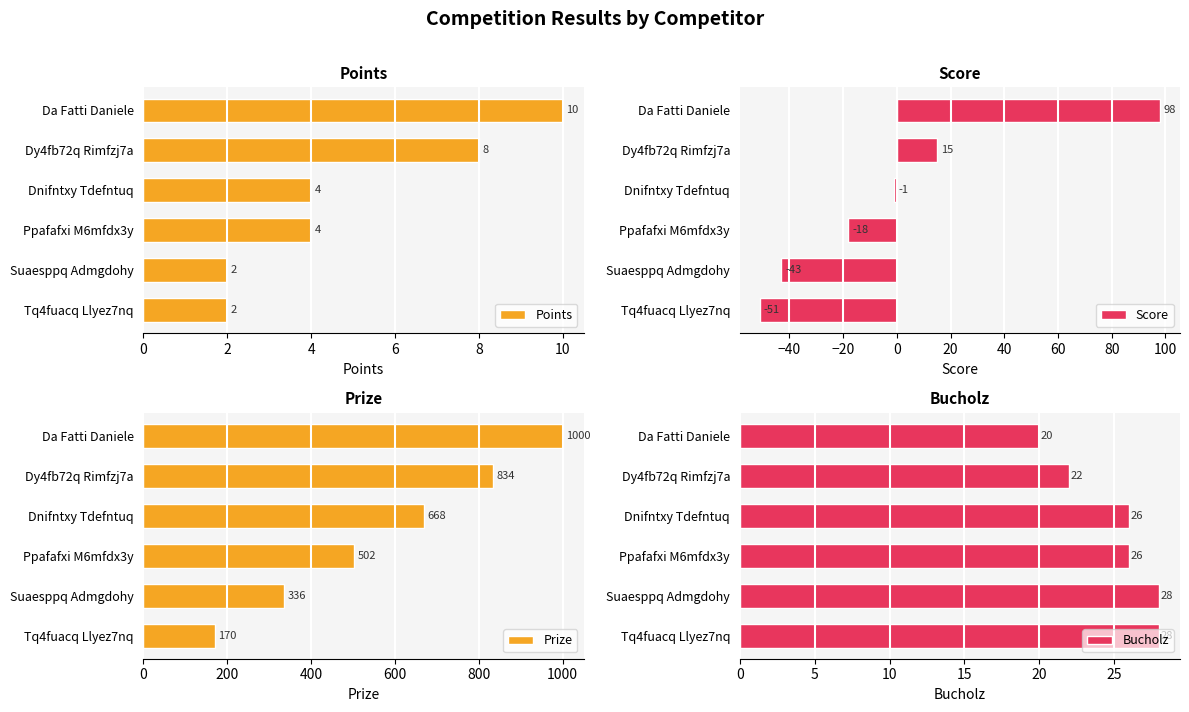

What are all the series names shown in the legend?

Points, Score, Prize, Bucholz